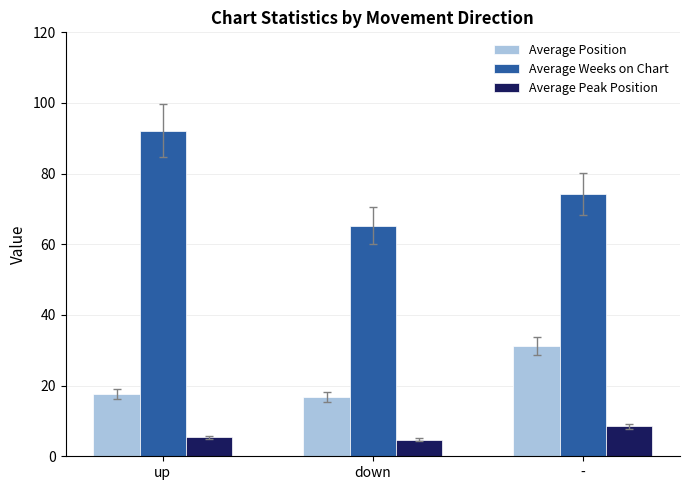

Read the Average Peak Position value at down.

4.7